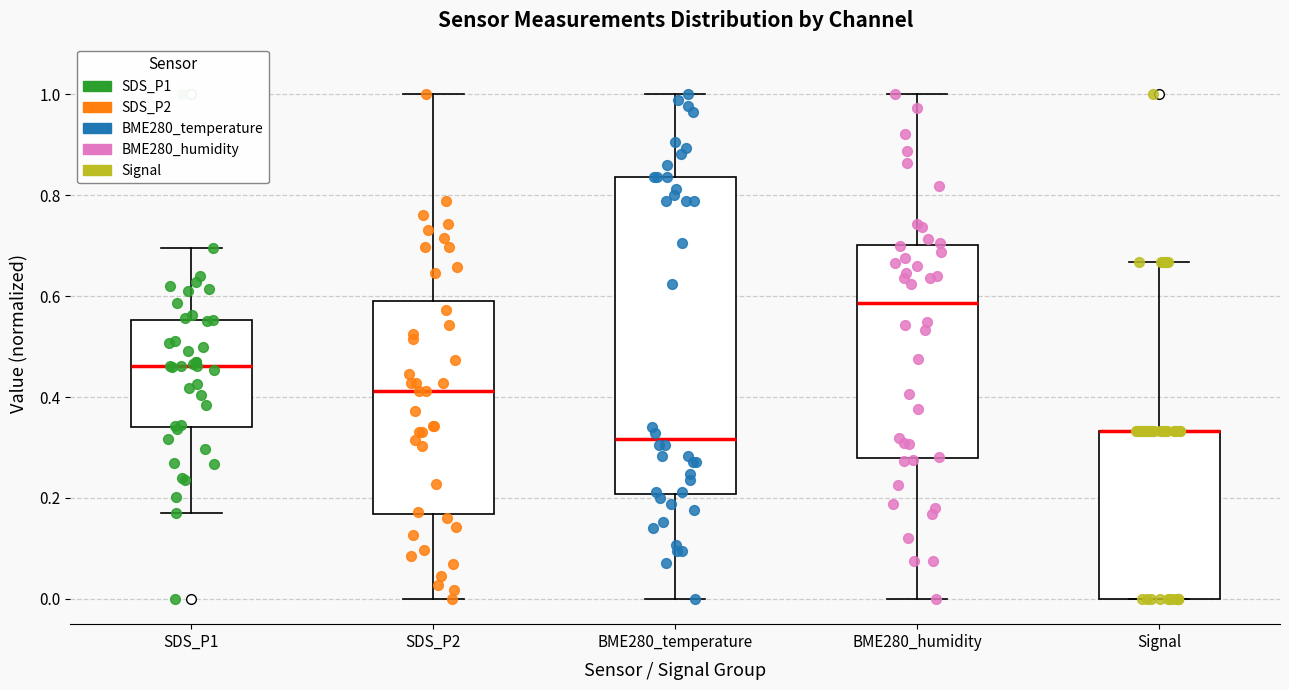

Which box is the tallest, from its lower edge to its upper edge?

BME280_temperature